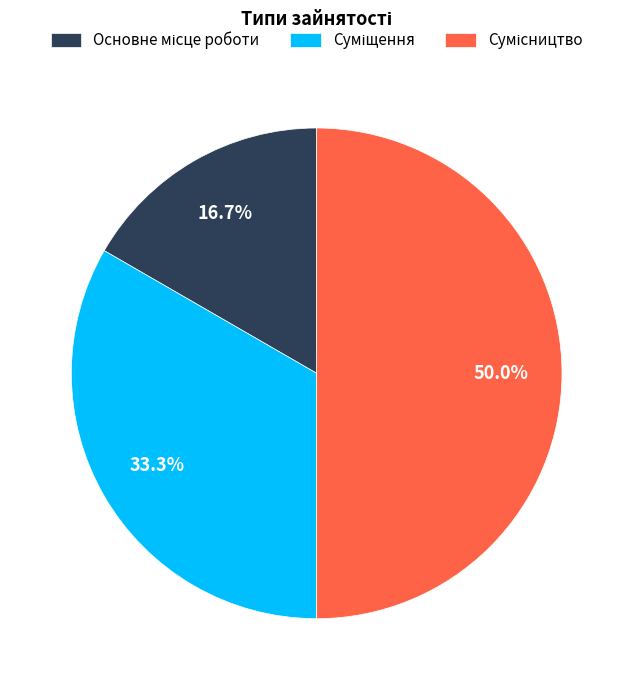

Is there a majority slice in this chart?

No